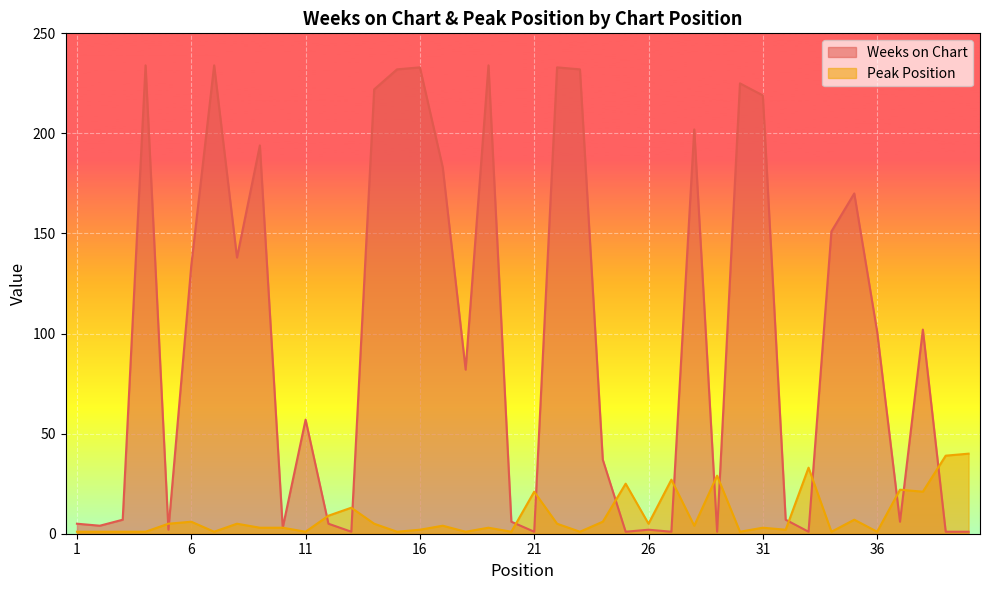

What is the smallest value displayed?

1